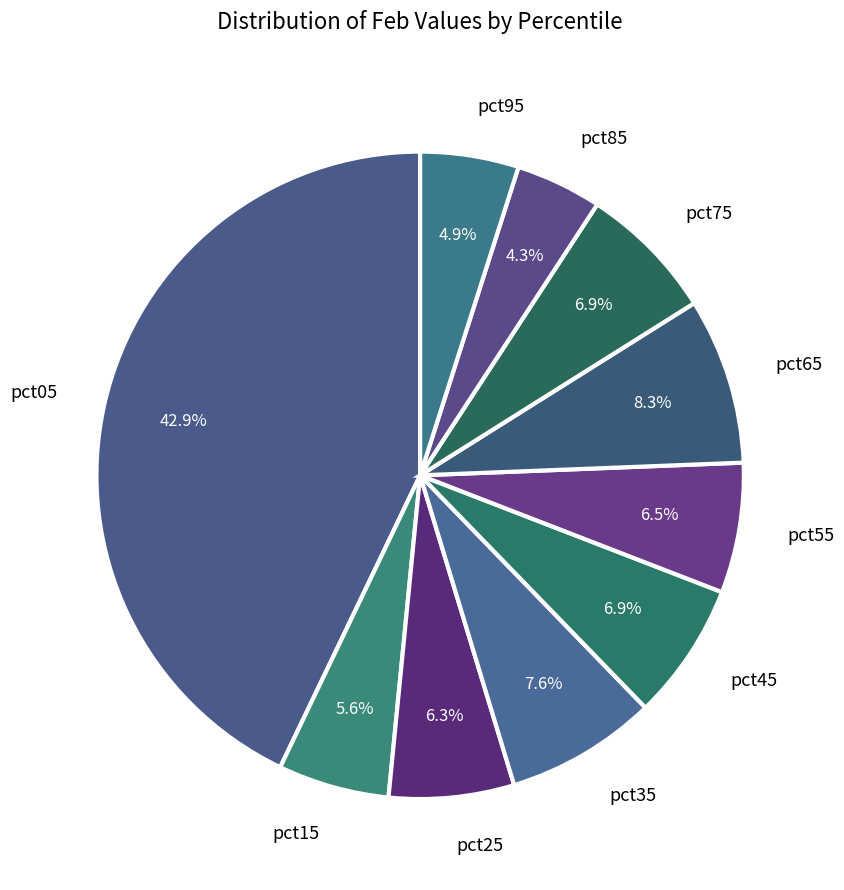

To the nearest percent, what is the difference between the pct95 and pct65 slice percentages?

3%